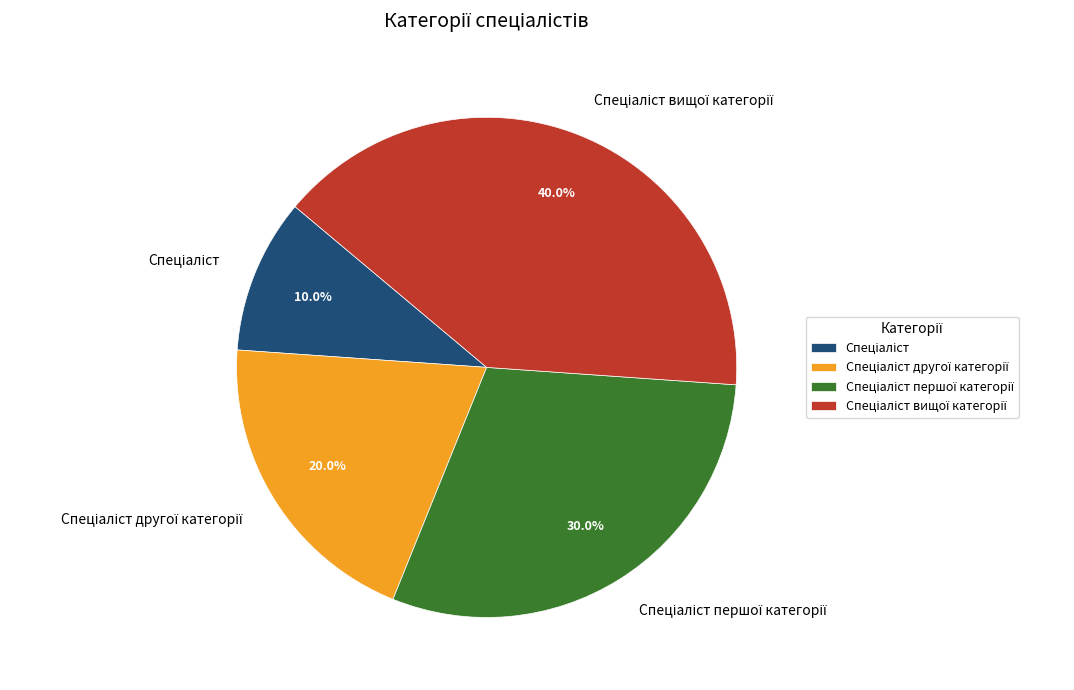

Count the number of slices in the pie.

4